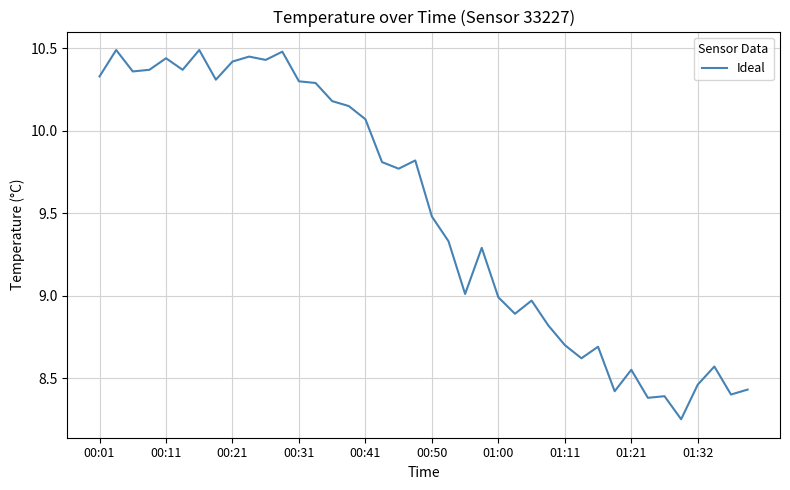

What is the sum of all values?

380.0